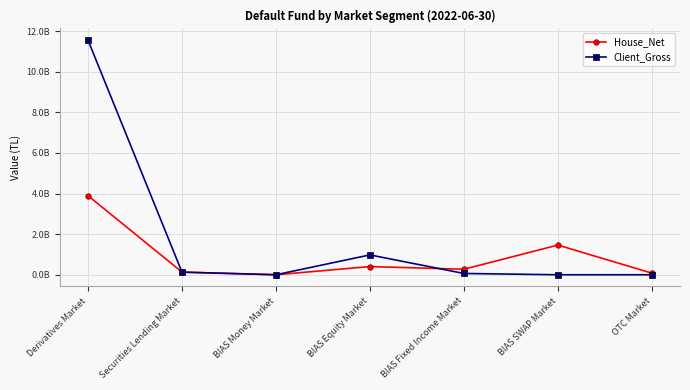

What is the spread (max minus min) of values at OTC Market?

80478397.0